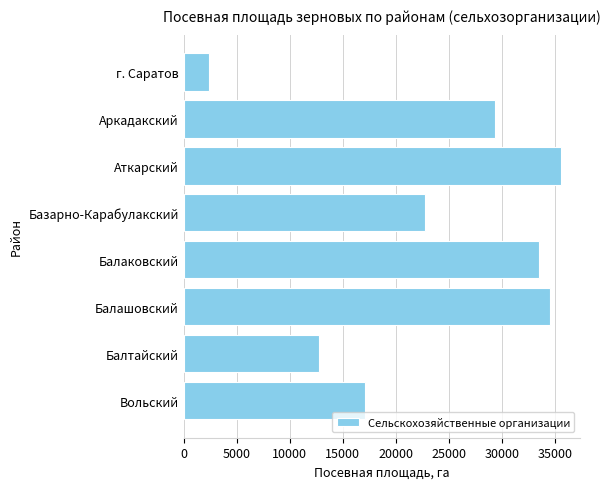

At which label is the value closest to 18976?

Вольский